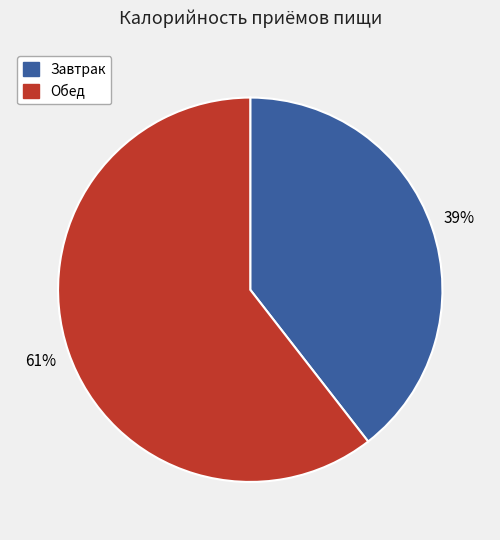

Which slice is the largest?

Обед